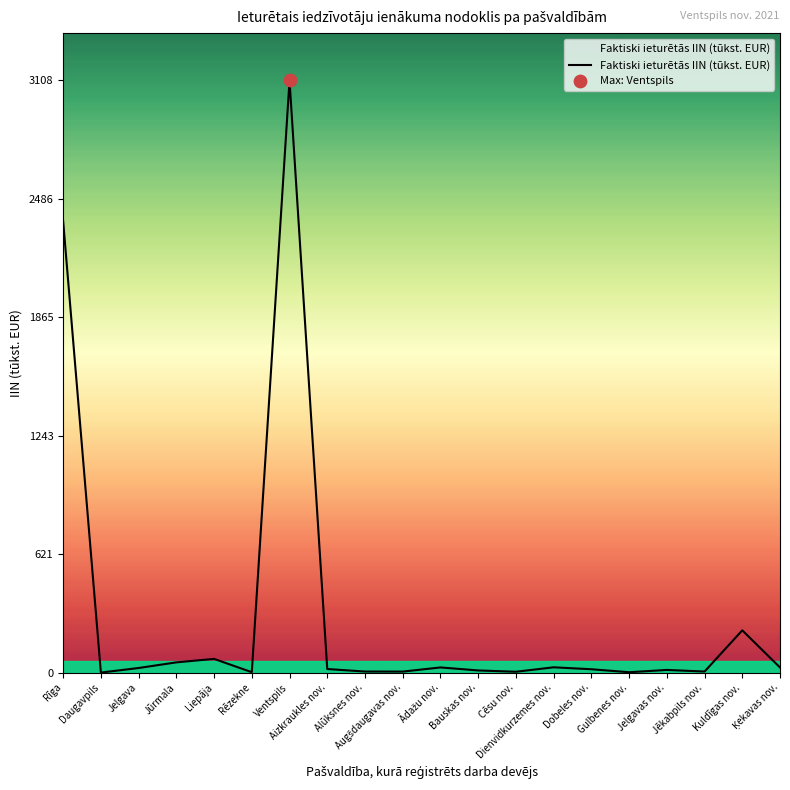

What is the difference between the maximum and minimum values?

3108.3